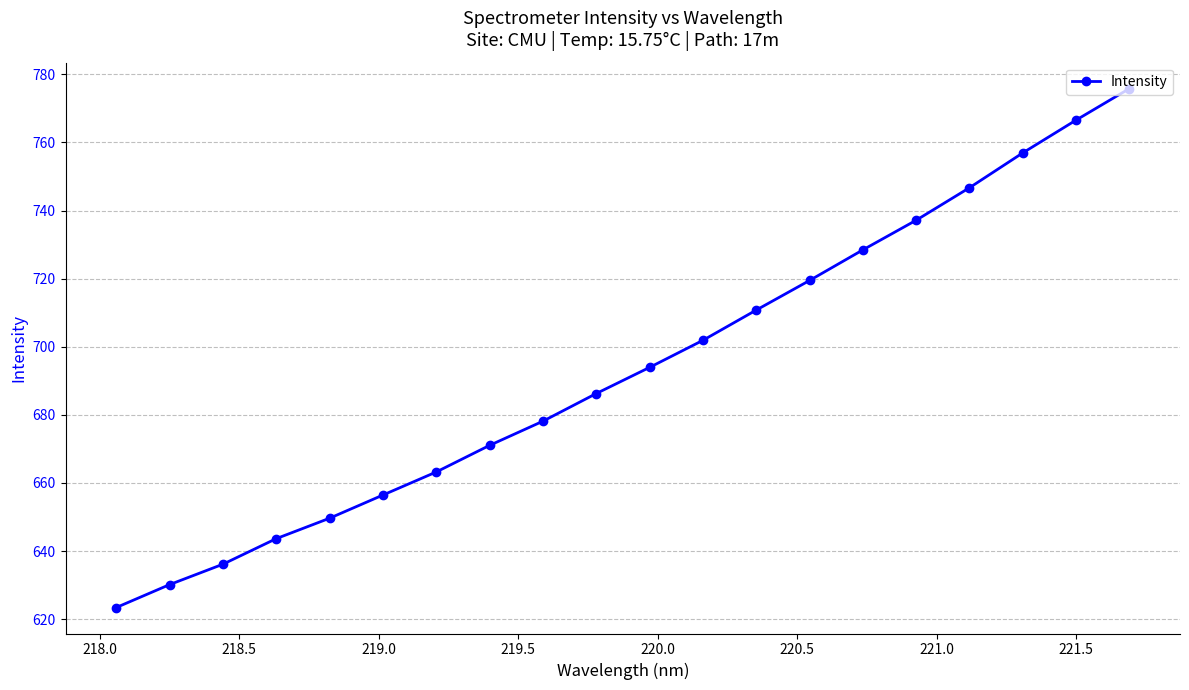

What is the value of the 1st point from the left?

623.4